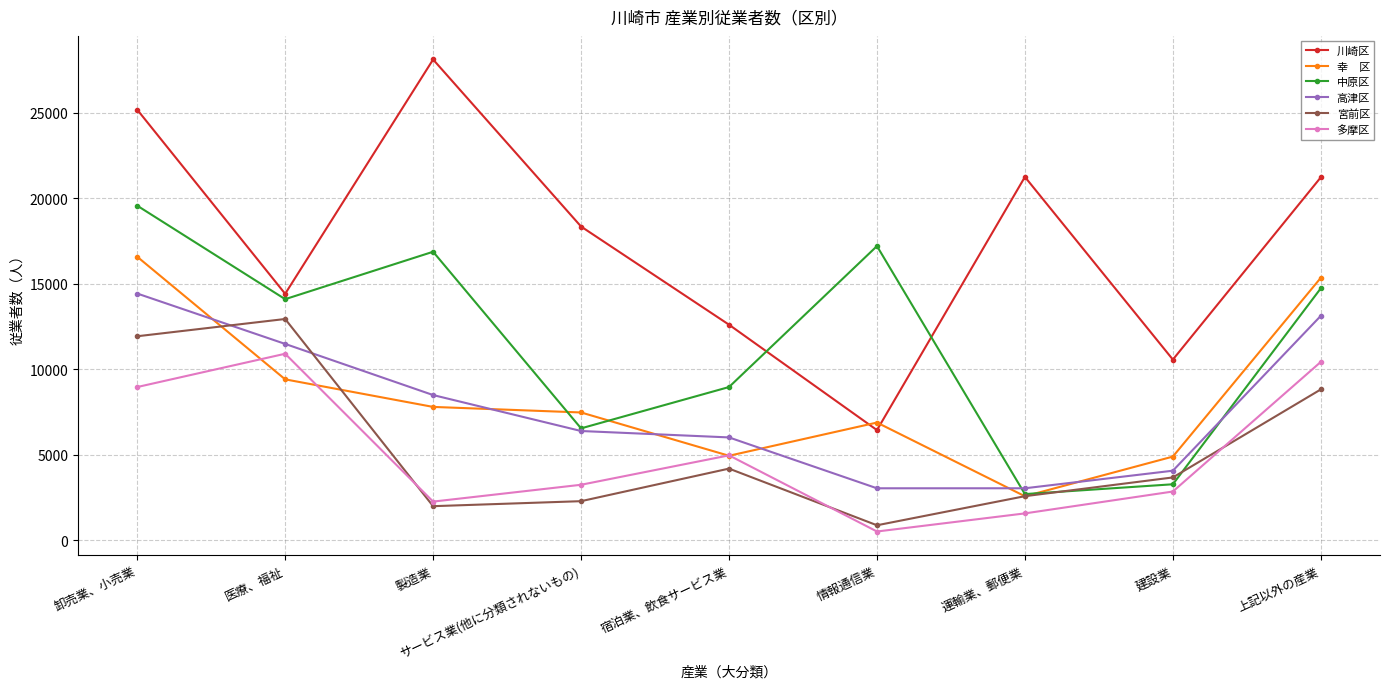

What is the spread (max minus min) of values at 卸売業、小売業?

16231